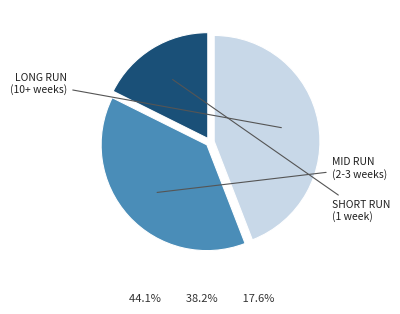

Is there a majority slice in this chart?

No